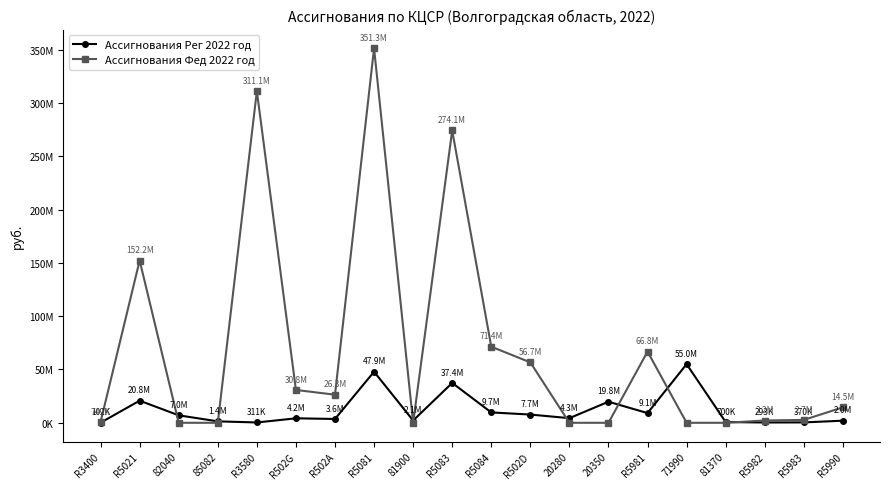

Is this an area chart (filled region under the line)?

No